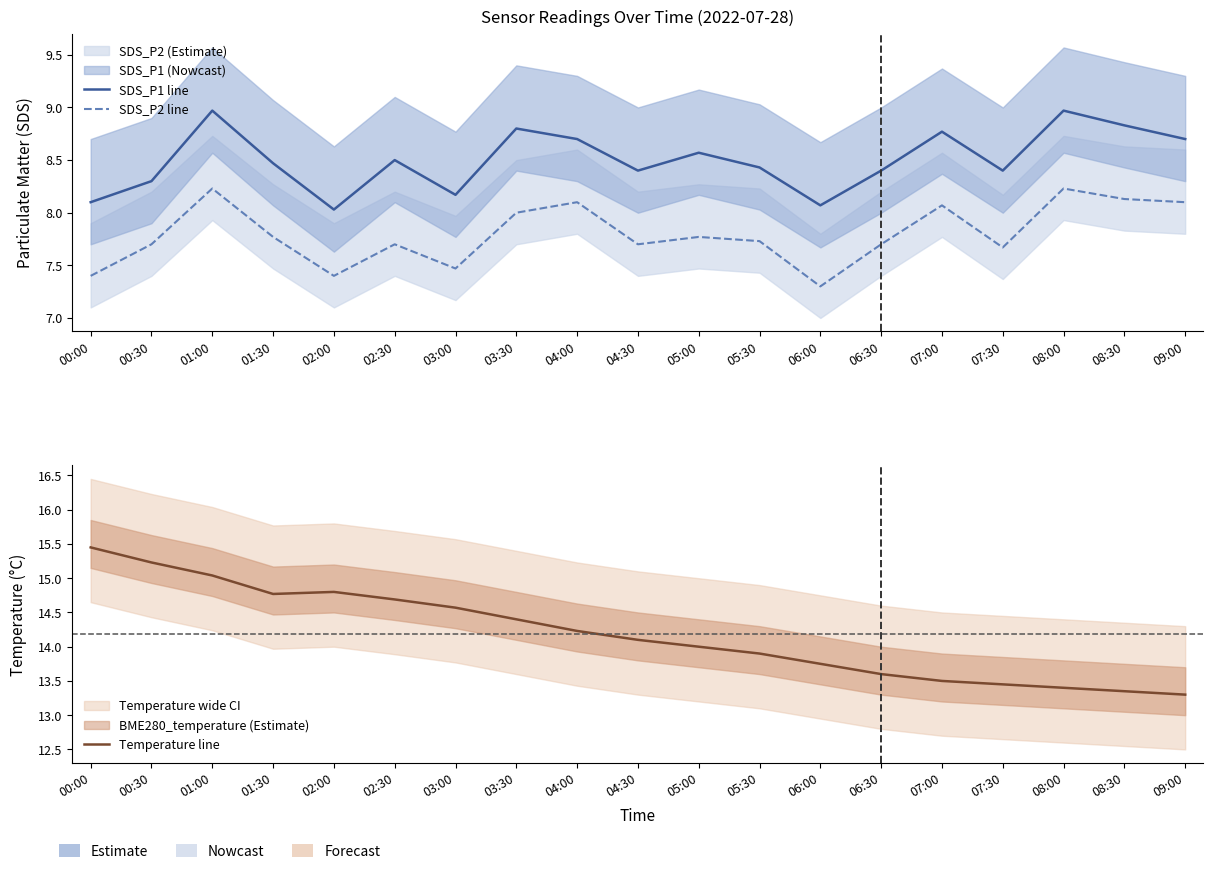

What is the minimum value shown in the chart?

7.3